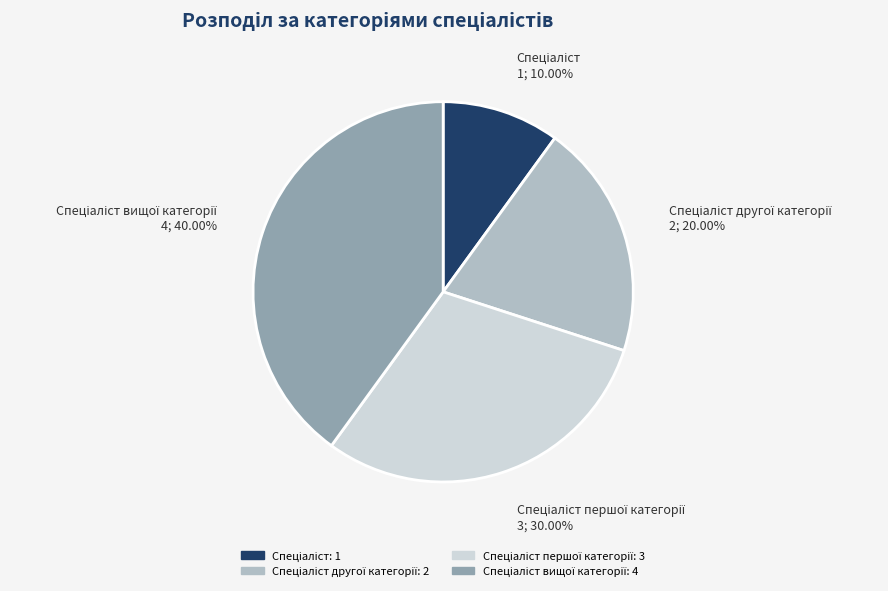

Is there a majority slice in this chart?

No